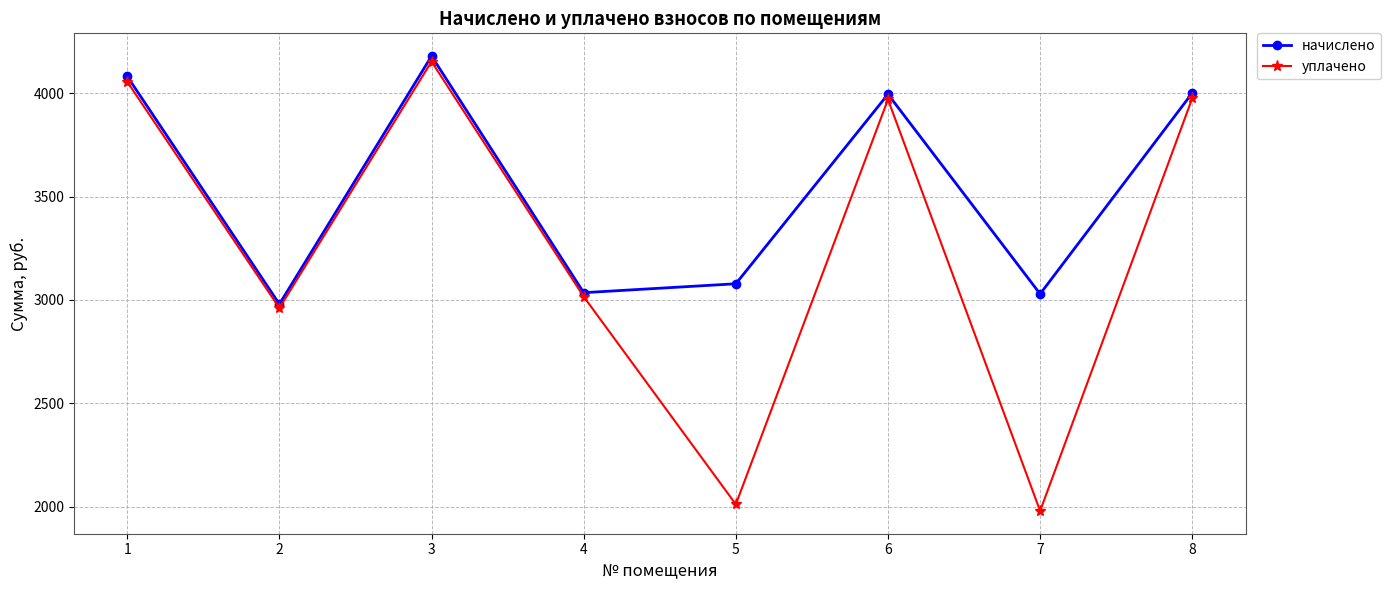

True or false: уплачено has more than 1 points higher than both neighbors.

True